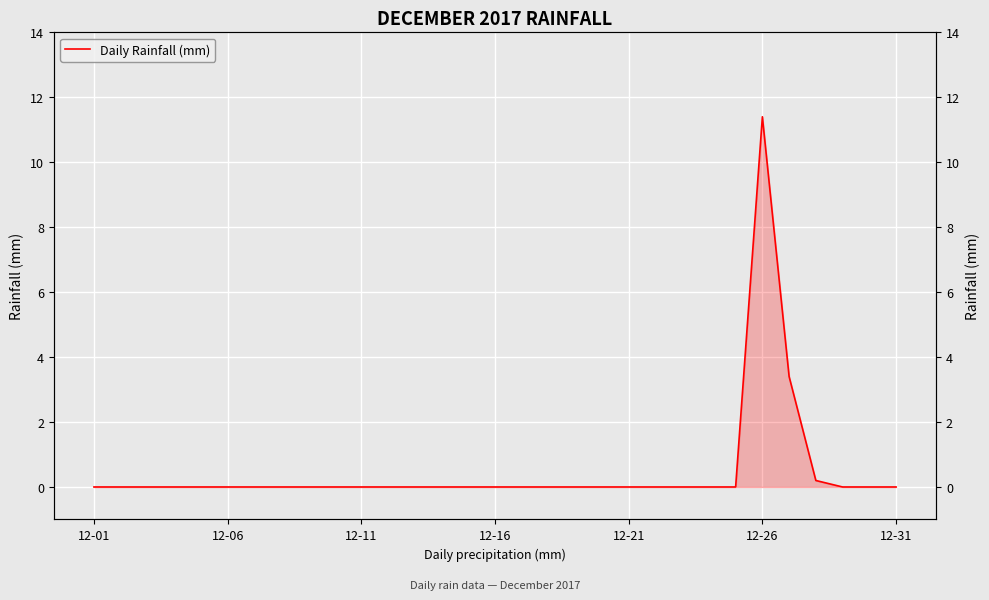

Where is the first local maximum?

12-26